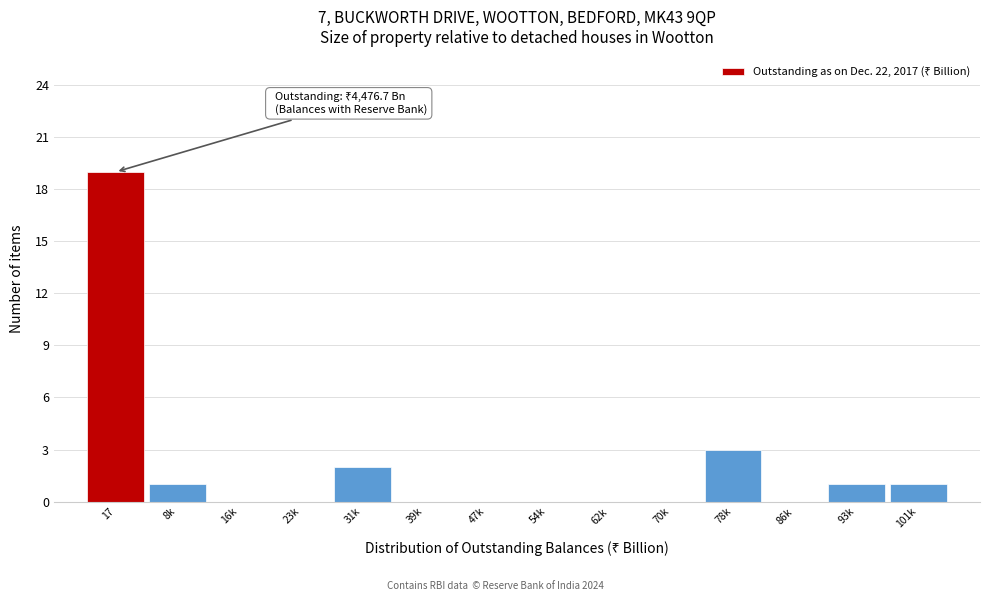

Reading right to left, transcribe all the data shown in this chart.

101k=1	93k=1	86k=0	78k=3	70k=0	62k=0	54k=0	47k=0	39k=0	31k=2	23k=0	16k=0	8k=1	17=19